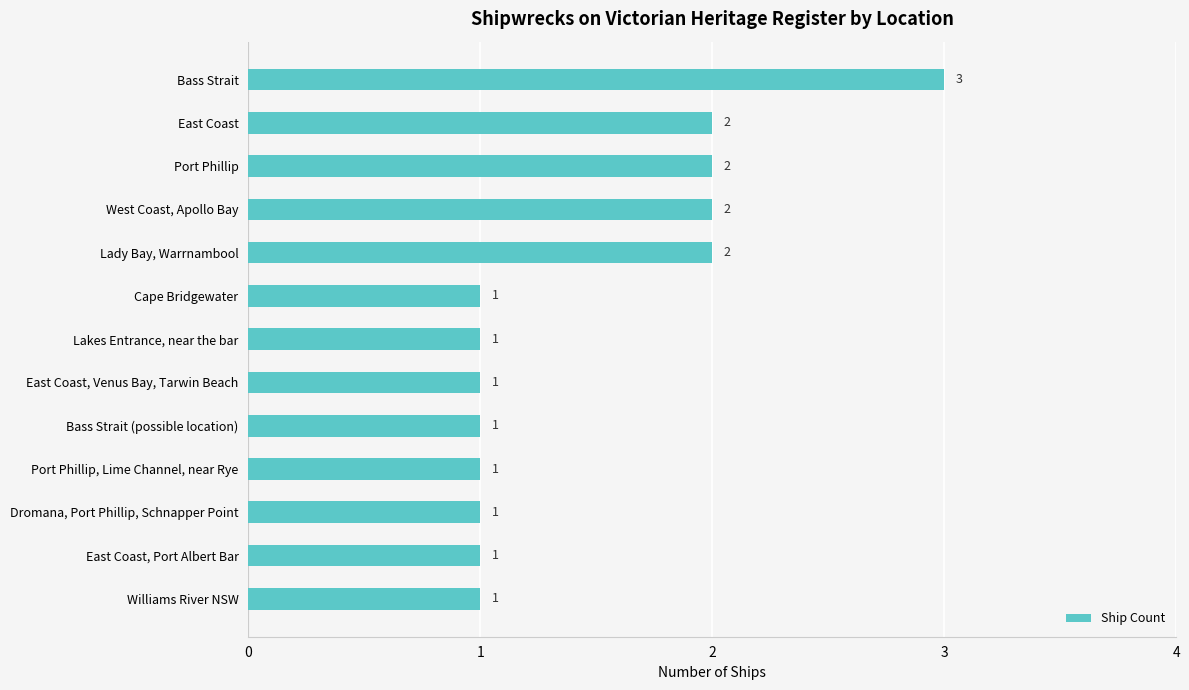

Between Port Phillip and Dromana, Port Phillip, Schnapper Point, which is larger?

Port Phillip